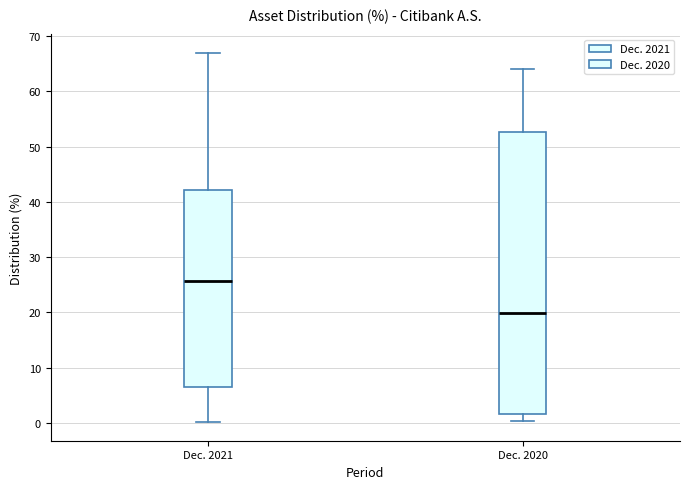

Where does the upper whisker of the box for Dec. 2020 end on the y-axis? The values are not printed on the chart, so give them approximately, as read against the axis.

64